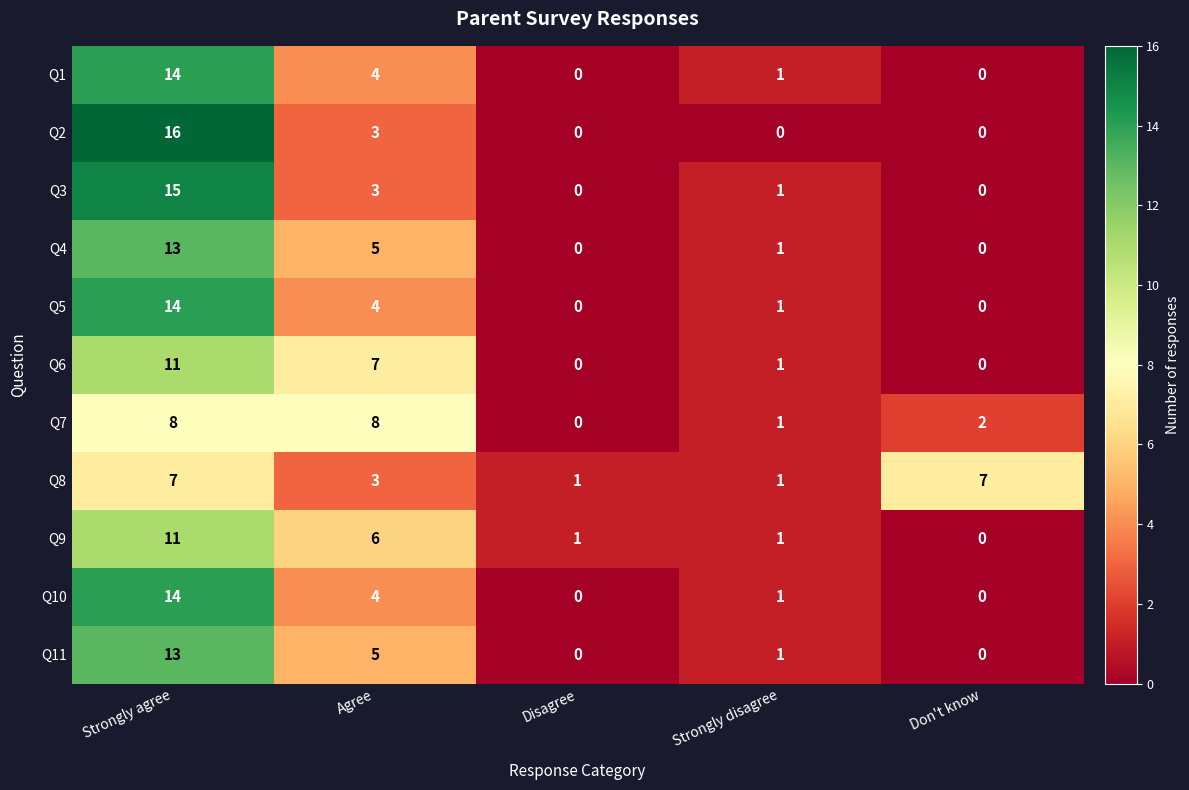

Count the Q8 values in the range 1 to 7.

5